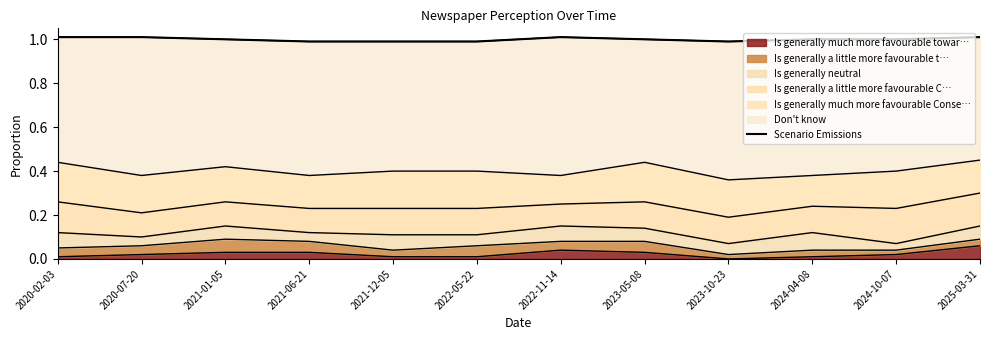

Reading right to left, what are all the values shown in this chart?

1.0	1.0	1.0	1.0	1.0	1.0	1.0	1.0	1.0	1.0	1.0	1.0